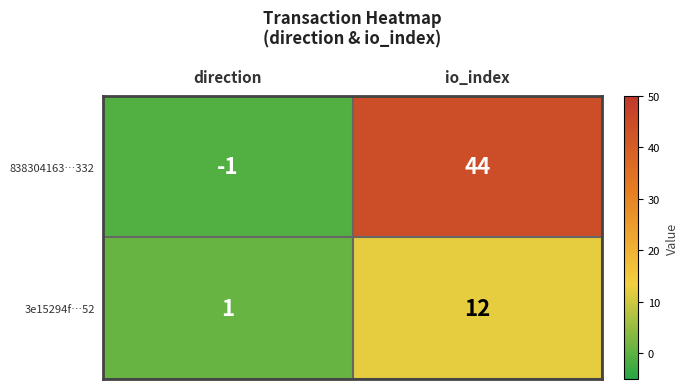

Which series has the largest range (max minus min)?

838304163…332